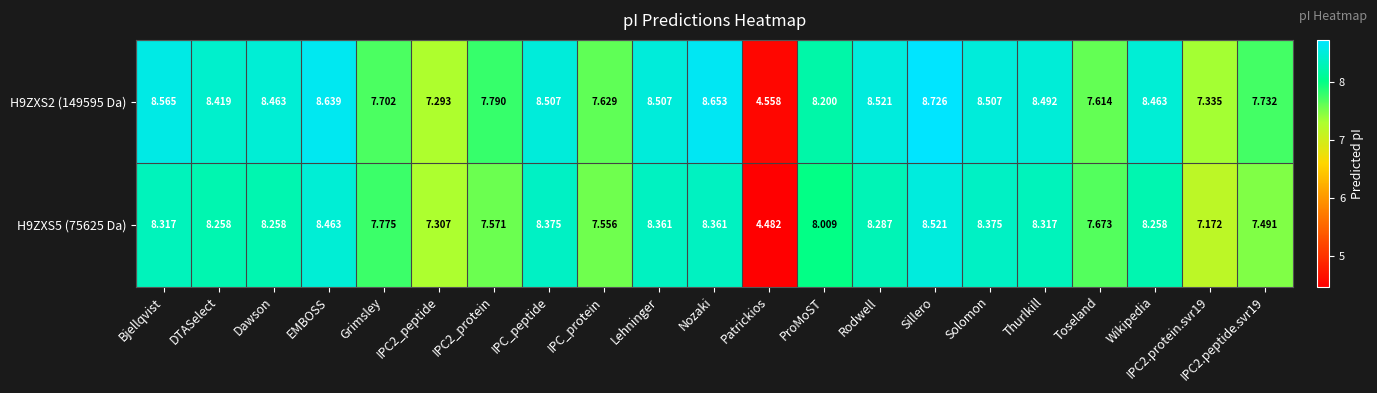

At which label does H9ZXS2 (149595 Da) reach its peak?

Sillero